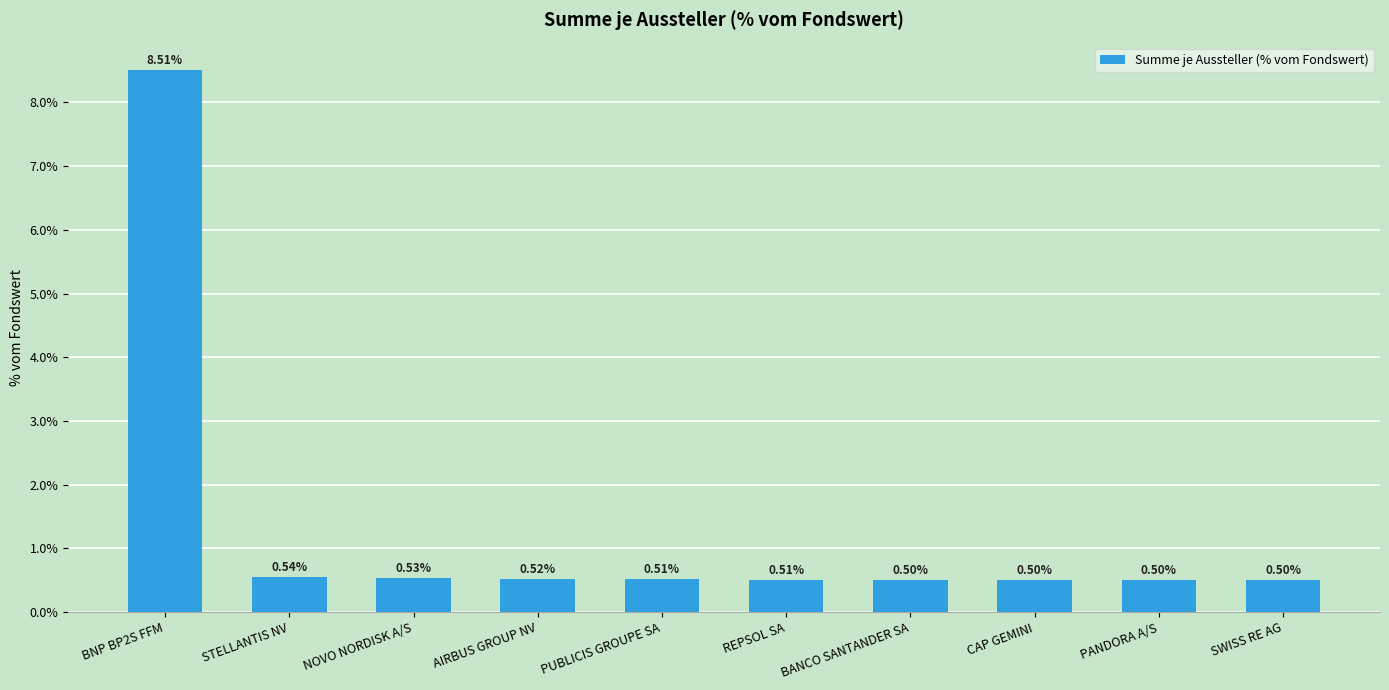

Which label corresponds to the largest value in the chart?

BNP BP2S FFM